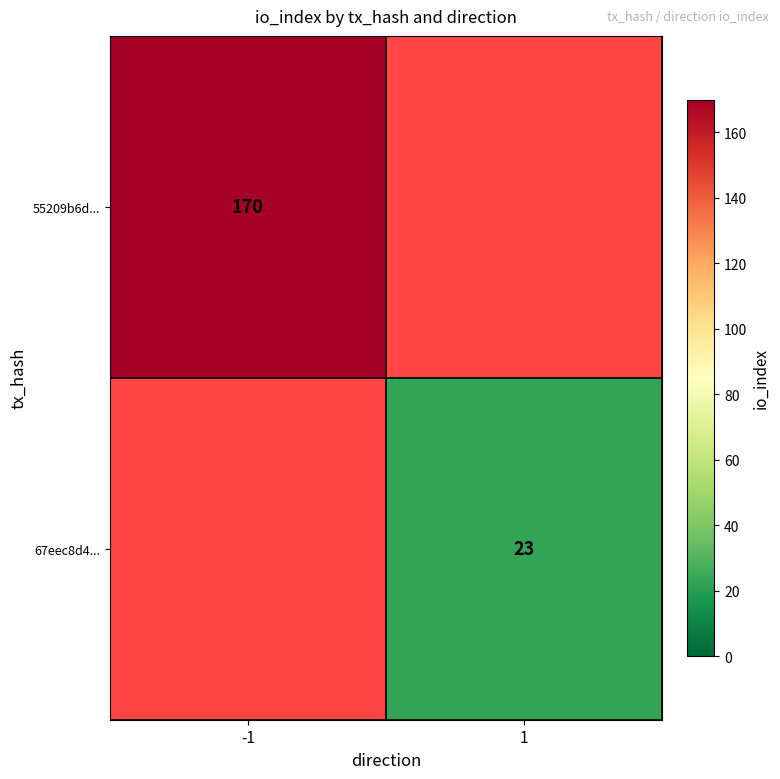

True or false: 55209b6d... has a value of 226 at -1.

False